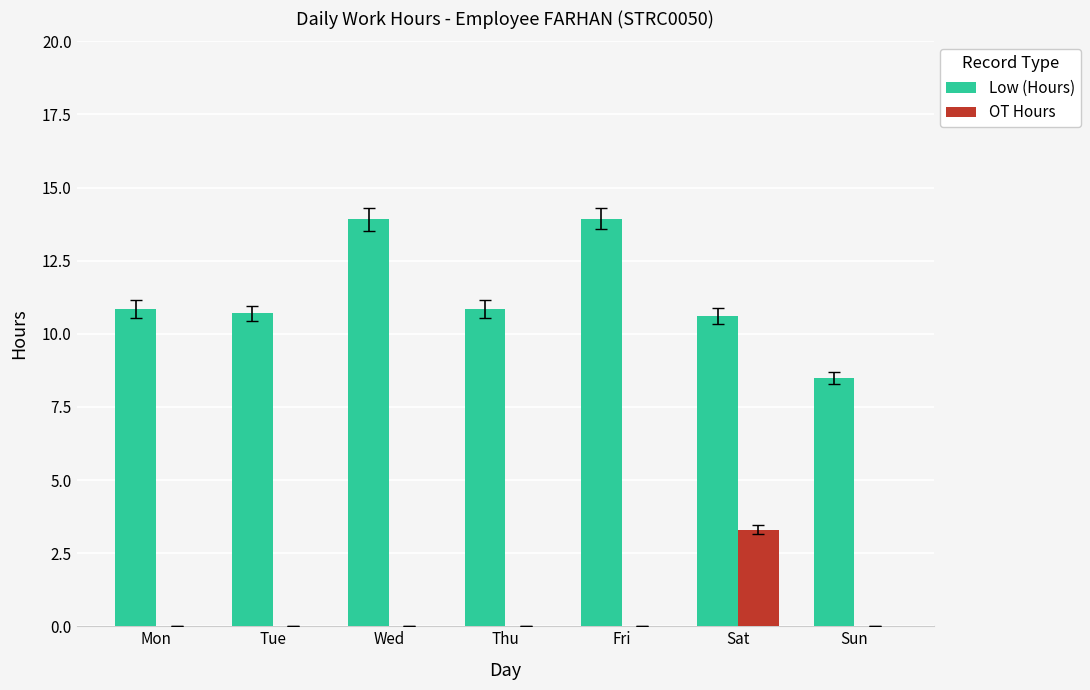

Between Tue and Fri, which series saw the biggest shift?

Low (Hours)